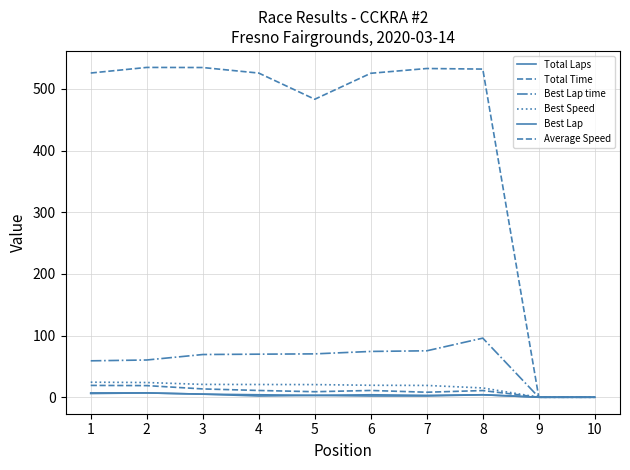

Is this an area chart (filled region under the line)?

No